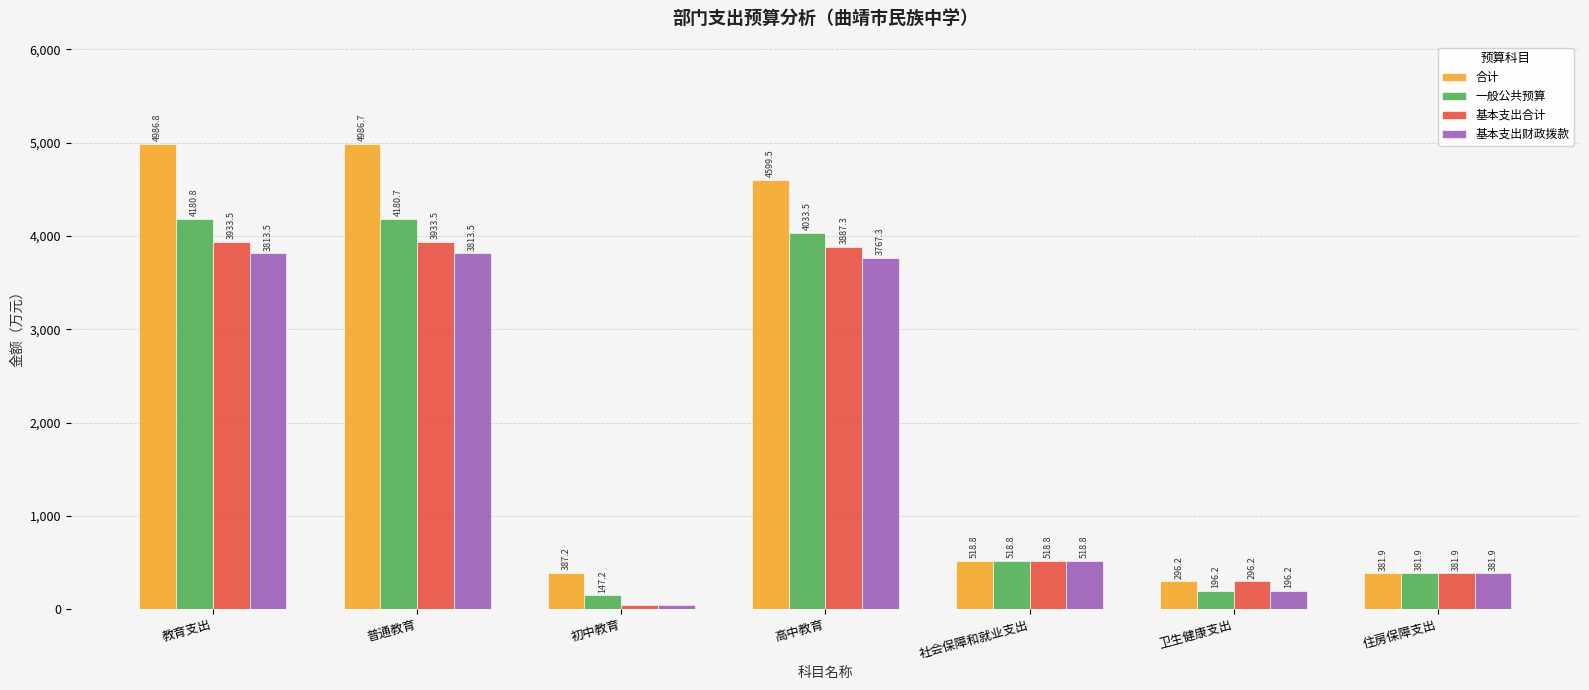

At which label is 基本支出财政拨款 closest to 1929?

社会保障和就业支出